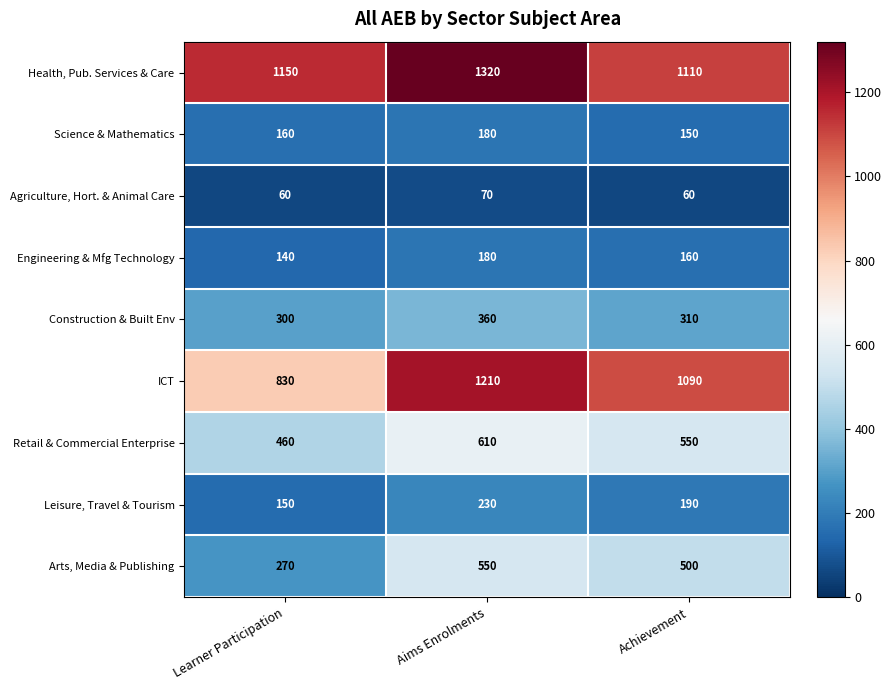

Reading left to right, extract all data points from this chart.

Health, Pub. Services & Care: Learner Participation=1150	Aims Enrolments=1320	Achievement=1110
Science & Mathematics: Learner Participation=160	Aims Enrolments=180	Achievement=150
Agriculture, Hort. & Animal Care: Learner Participation=60	Aims Enrolments=70	Achievement=60
Engineering & Mfg Technology: Learner Participation=140	Aims Enrolments=180	Achievement=160
Construction & Built Env: Learner Participation=300	Aims Enrolments=360	Achievement=310
ICT: Learner Participation=830	Aims Enrolments=1210	Achievement=1090
Retail & Commercial Enterprise: Learner Participation=460	Aims Enrolments=610	Achievement=550
Leisure, Travel & Tourism: Learner Participation=150	Aims Enrolments=230	Achievement=190
Arts, Media & Publishing: Learner Participation=270	Aims Enrolments=550	Achievement=500